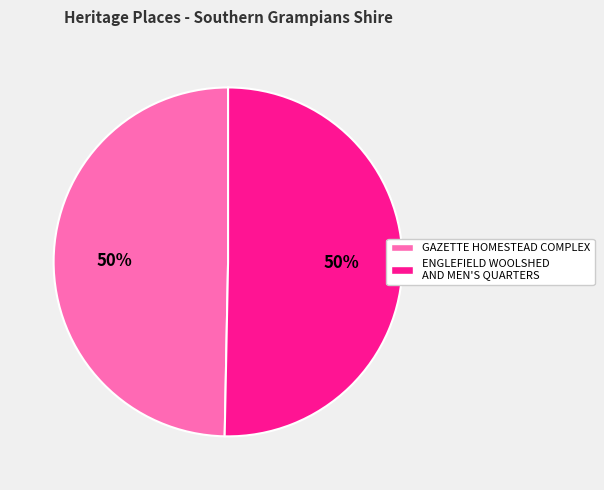

What percentage is the ENGLEFIELD WOOLSHED AND MEN'S QUARTERS slice, to the nearest percent?

50%